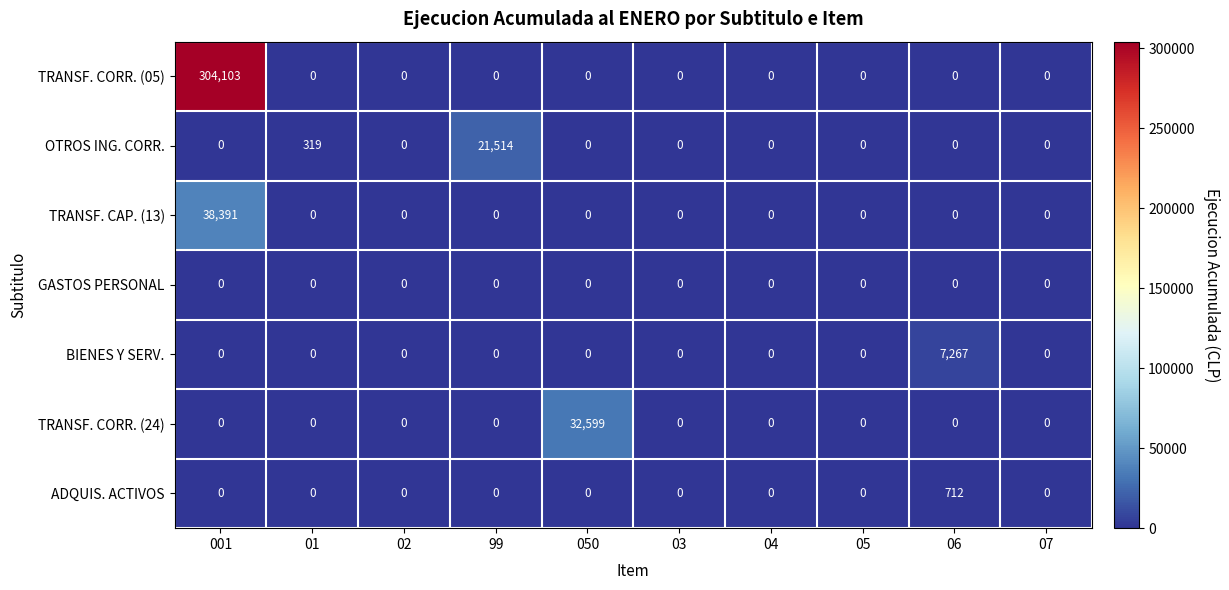

Which series changed the most between 001 and 07?

TRANSF. CORR. (05)